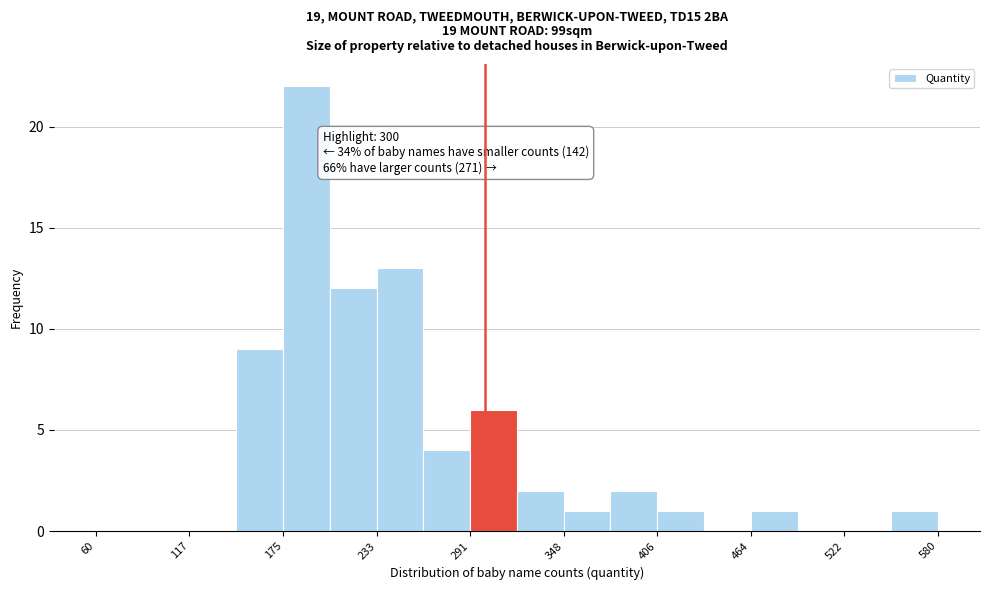

Around what value on the x-axis is the tallest bar? Give the approximate position of its centre, as read against the axis.

190